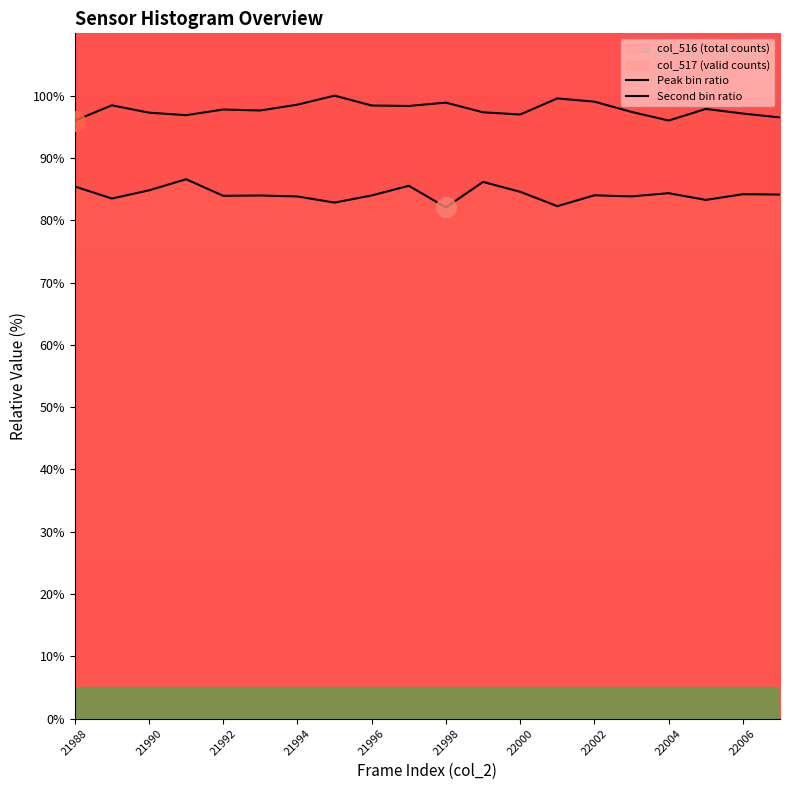

How many lines are shown in the chart?

2